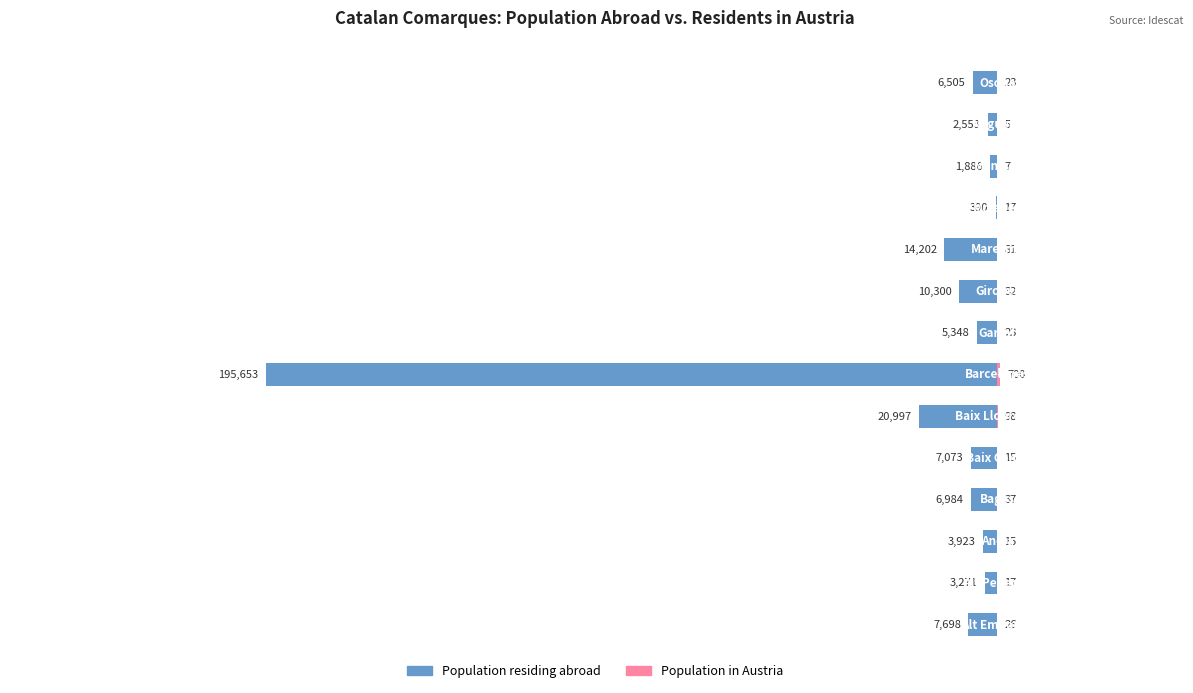

True or false: Population in Austria has a value of 17 at 10.

True